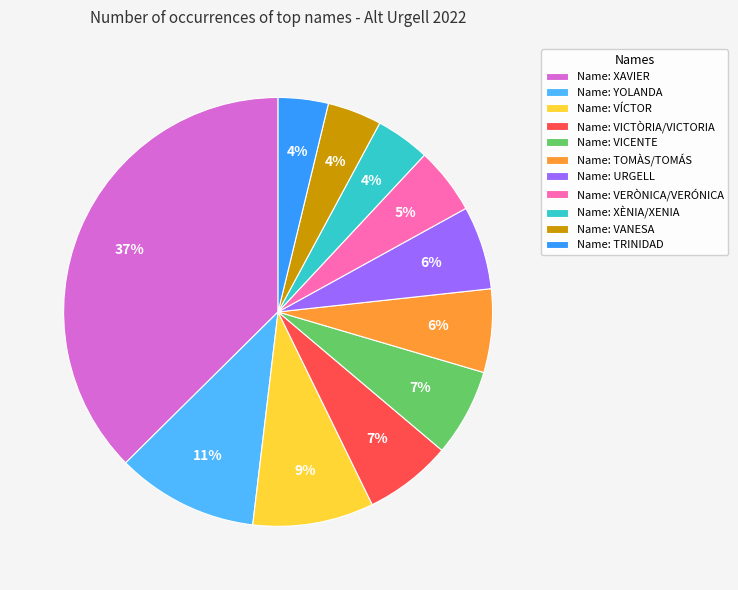

To the nearest percent, what portion does Name: TRINIDAD represent?

4%